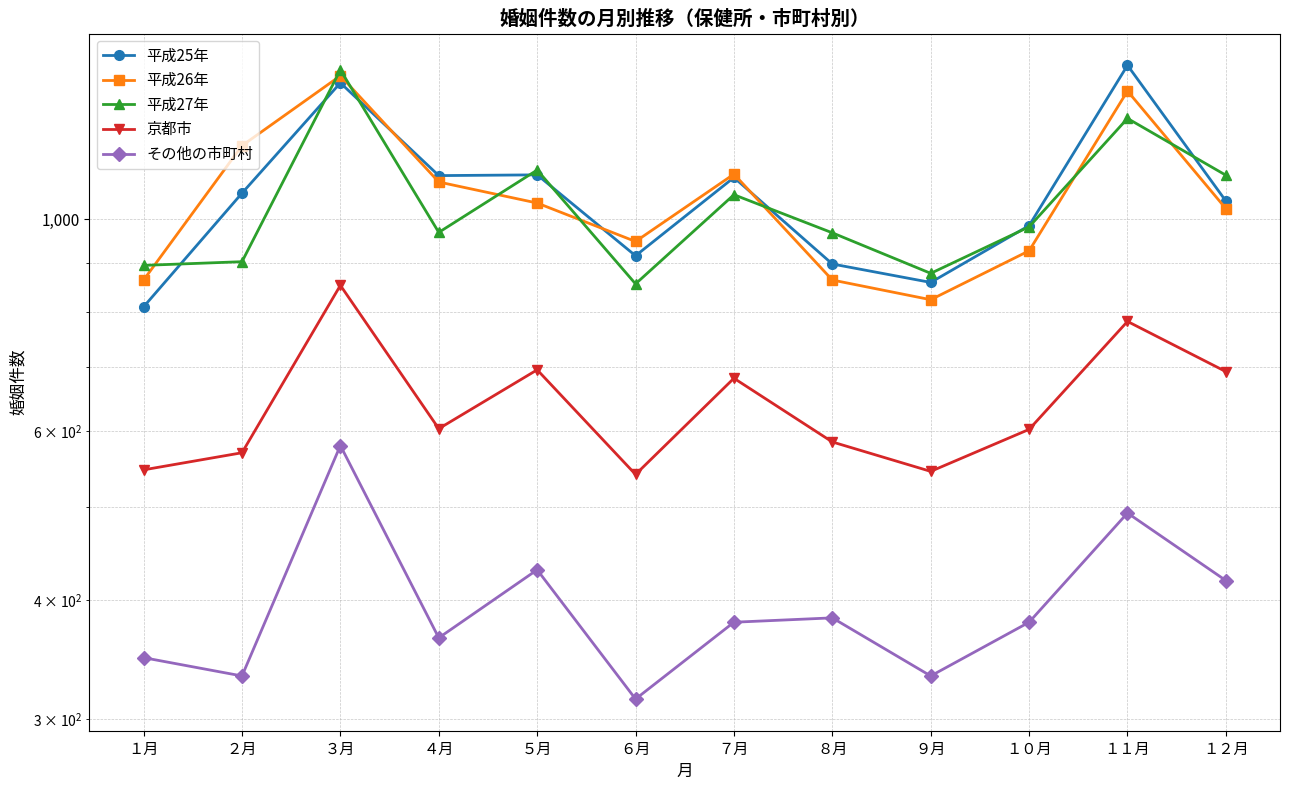

Reading right to left, what are all the values shown in this chart?

平成25年: 1045	1449	985	859	898	1106	916	1113	1111	1389	1065	810
平成26年: 1026	1362	927	824	864	1115	948	1040	1094	1413	1194	864
平成27年: 1112	1275	982	878	968	1061	856	1126	969	1433	903	895
京都市: 693	782	603	545	585	682	541	696	604	853	570	547
その他の市町村: 419	493	379	333	383	379	315	430	365	580	333	348